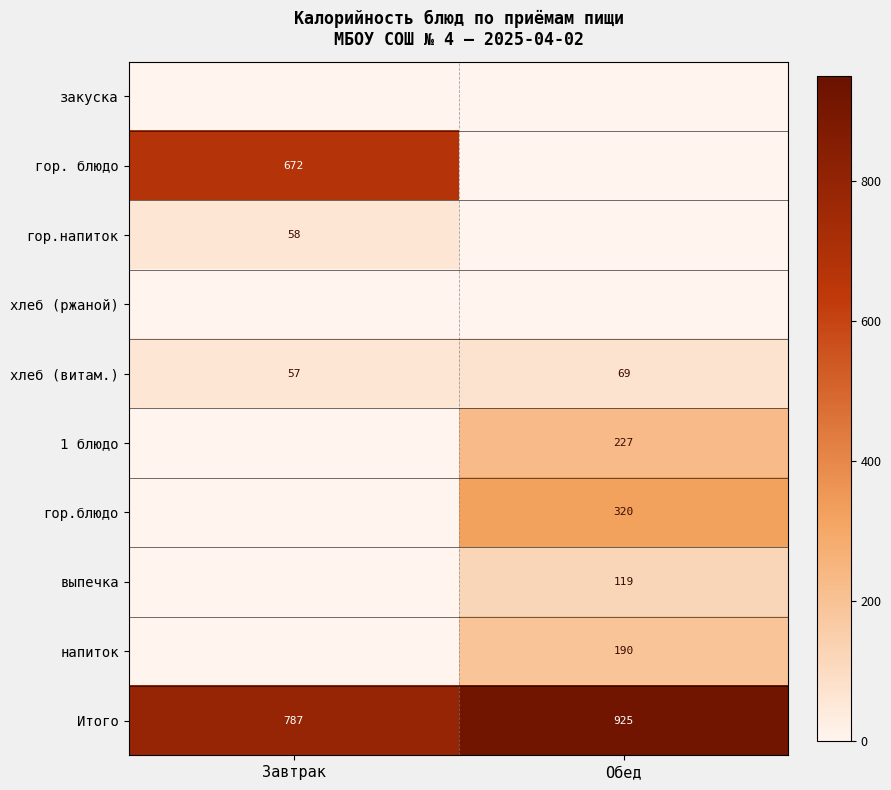

How many series are shown in this chart?

10